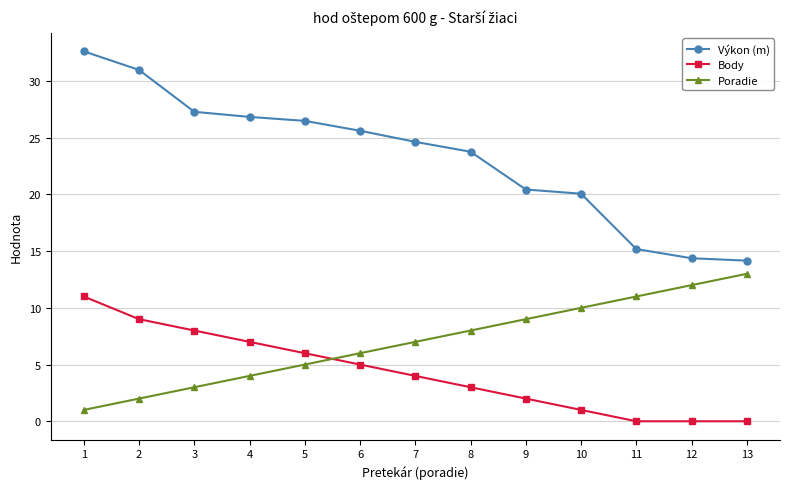

True or false: Poradie and Body cross at least once.

True